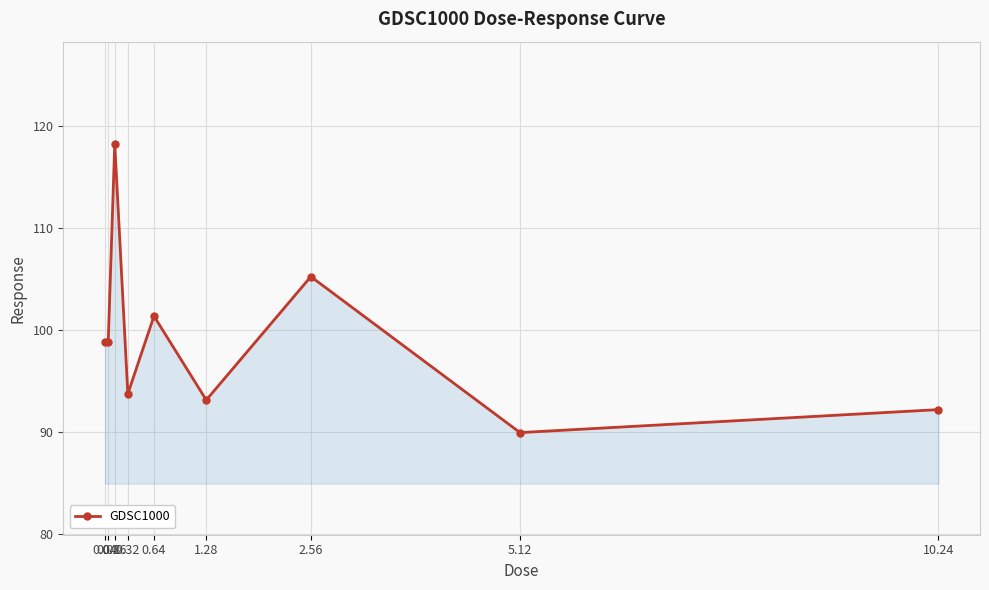

What is the minimum value shown in the chart?

90.0